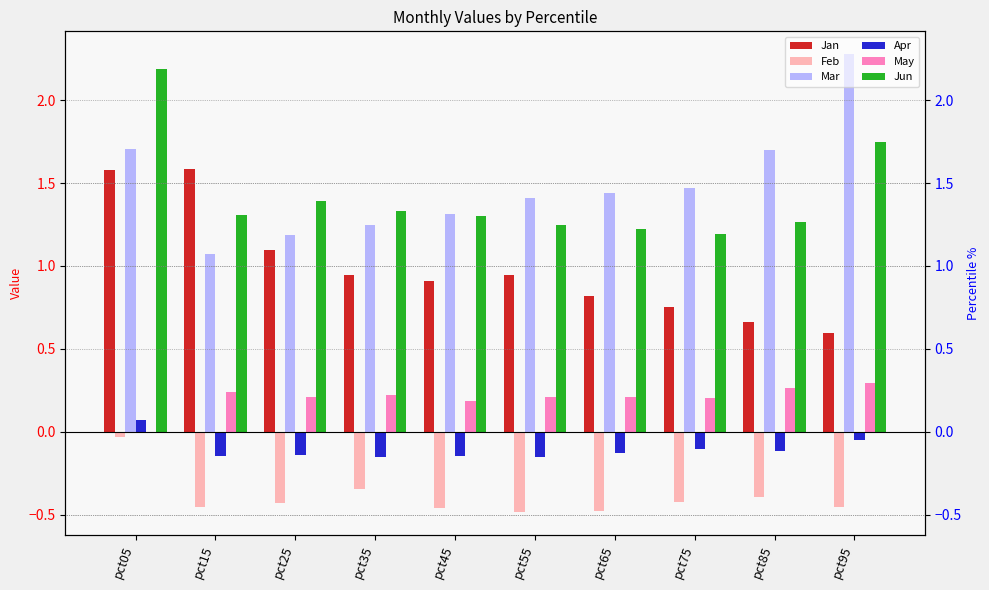

How many groups of bars are there?

10